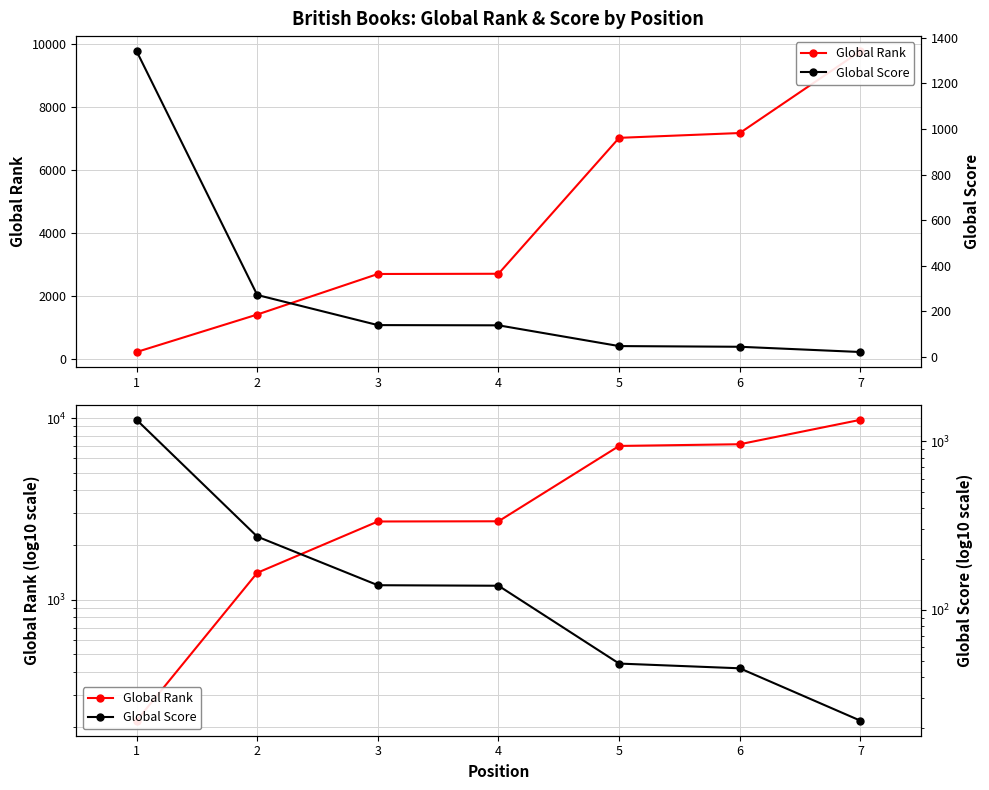

How many categories are shown in the chart?

7